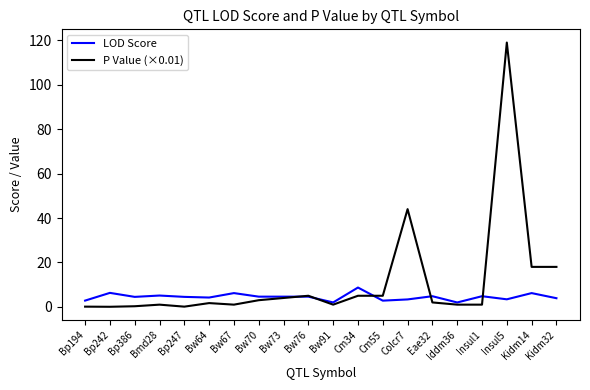

At which category does the chart reach its peak across all series?

Insul5